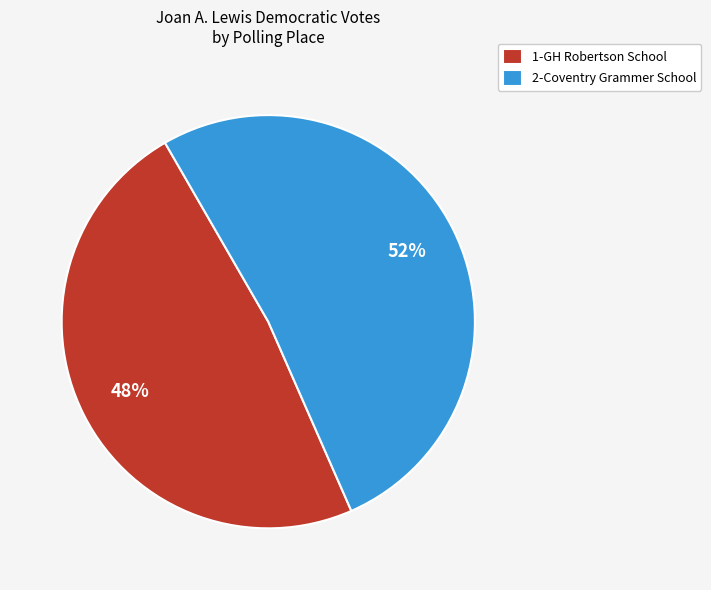

Which slice is the smallest?

1-GH Robertson School